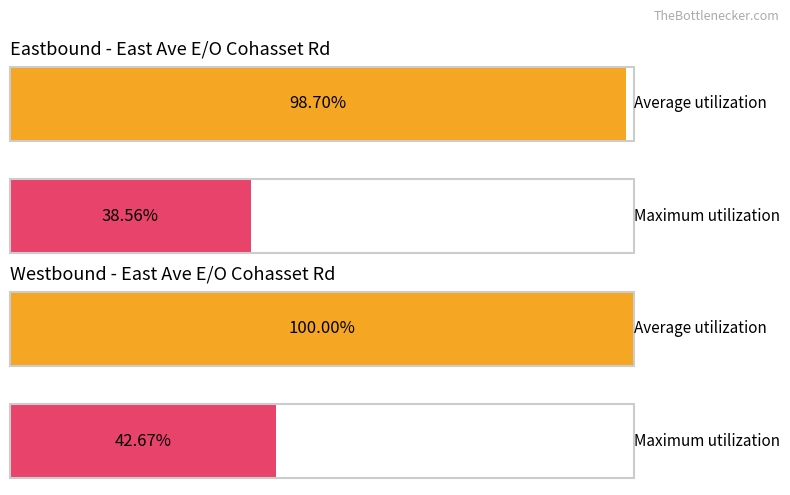

The value of Westbound at 20-25 is 913. True or false?

False